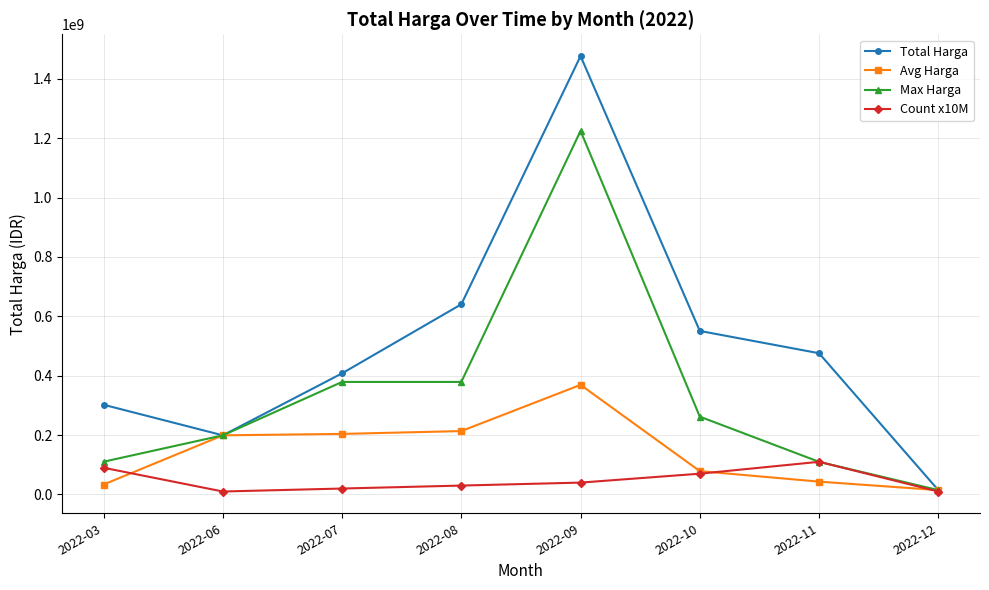

In Avg Harga, how many points are higher than both neighbors (excluding endpoints)?

1